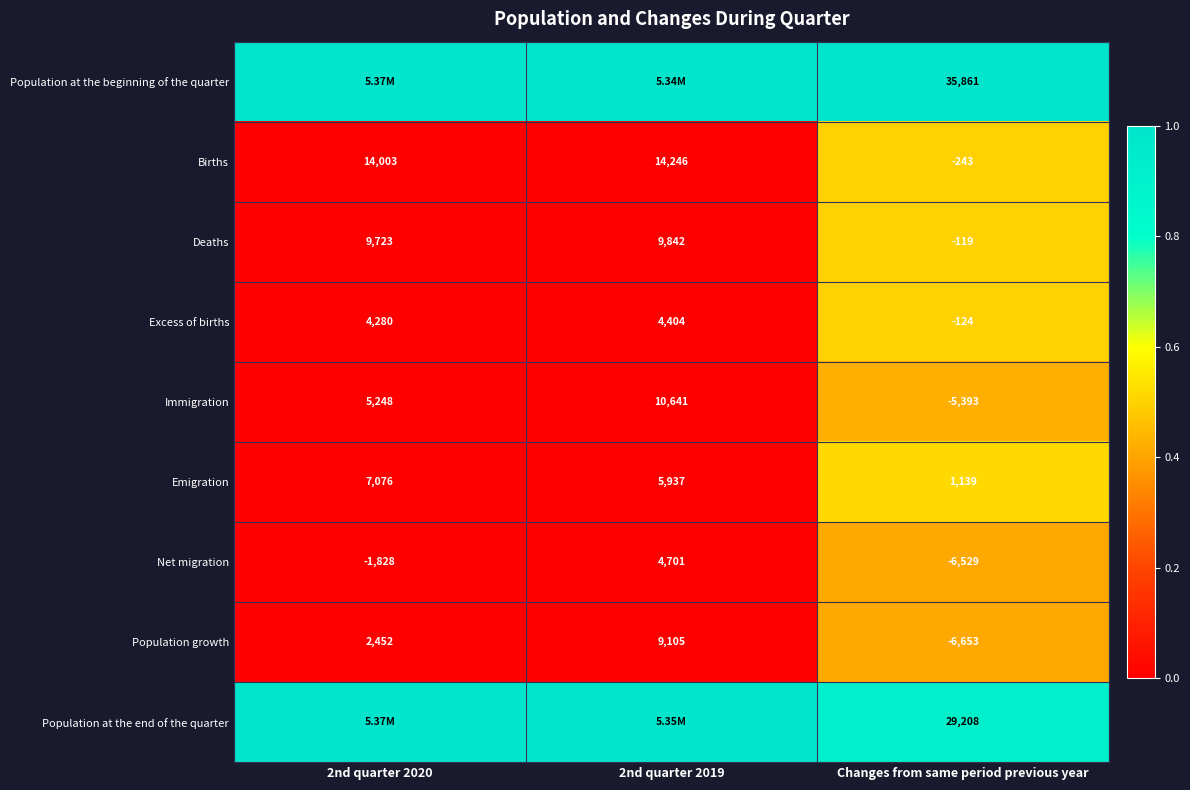

The value of Population at the end of the quarter at Changes from same period previous year is 1.5. True or false?

False